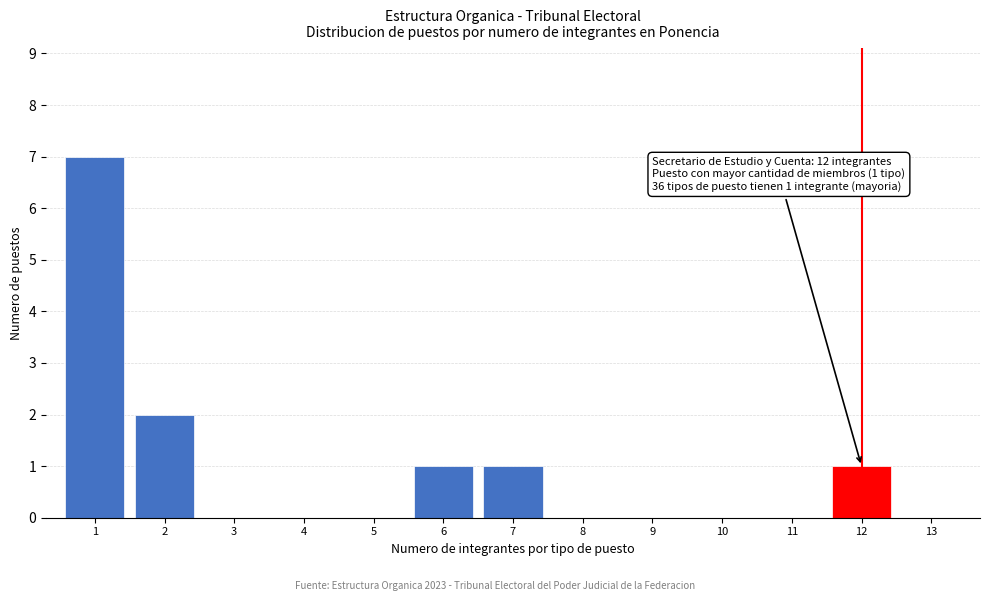

Reading left to right, transcribe all the data shown in this chart.

1=7	2=2	3=0	4=0	5=0	6=1	7=1	8=0	9=0	10=0	11=0	12=1	13=0